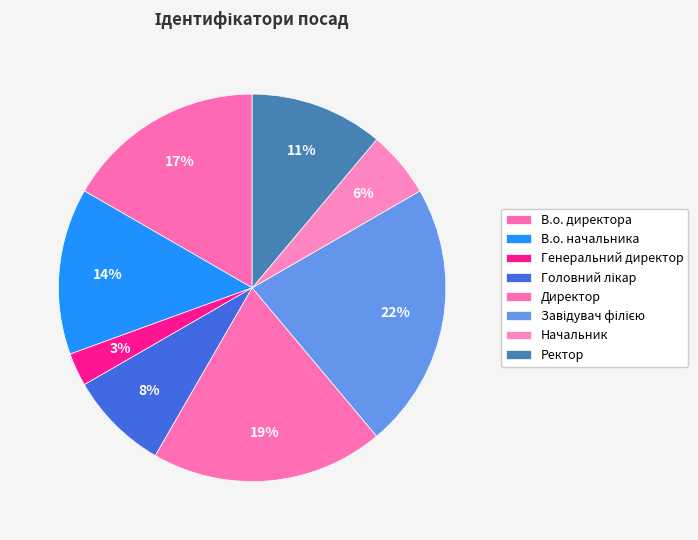

How many segments does this pie chart have?

8